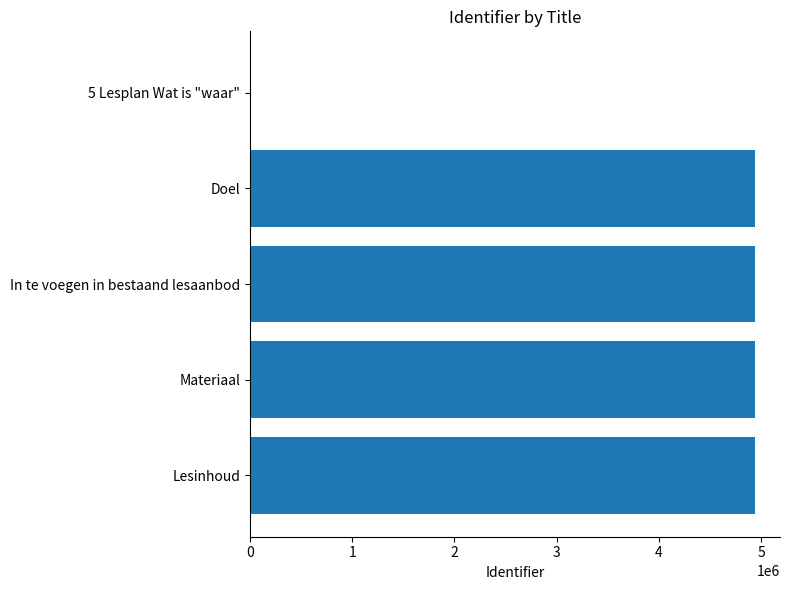

Are the bars grouped side by side (vs. stacked)?

No